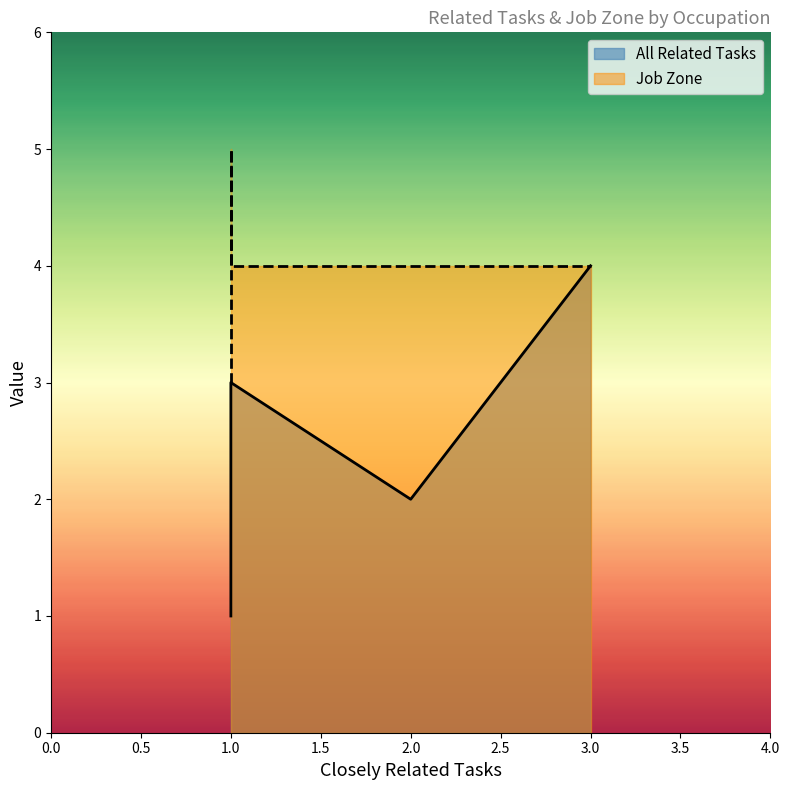

How many values in the All Related Tasks series exceed 2?

2